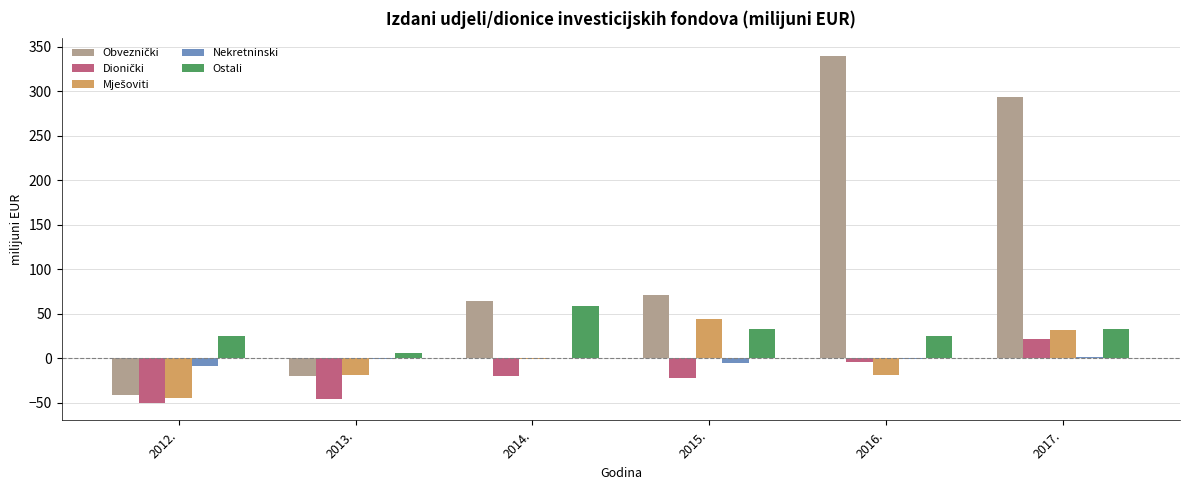

What is the sum of all Ostali values?

179.7